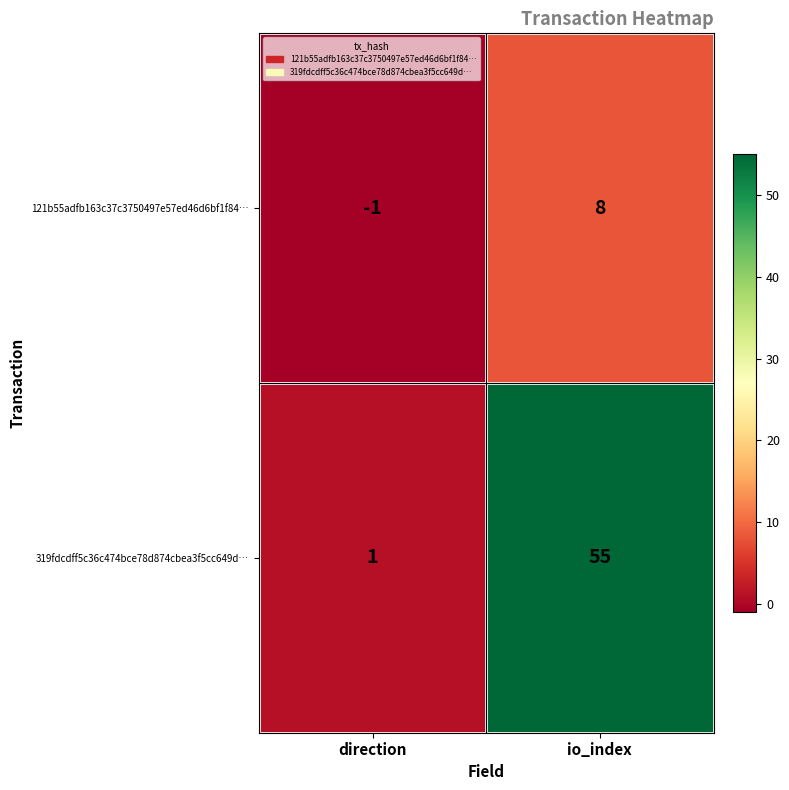

Which category has the lowest value across all series?

direction